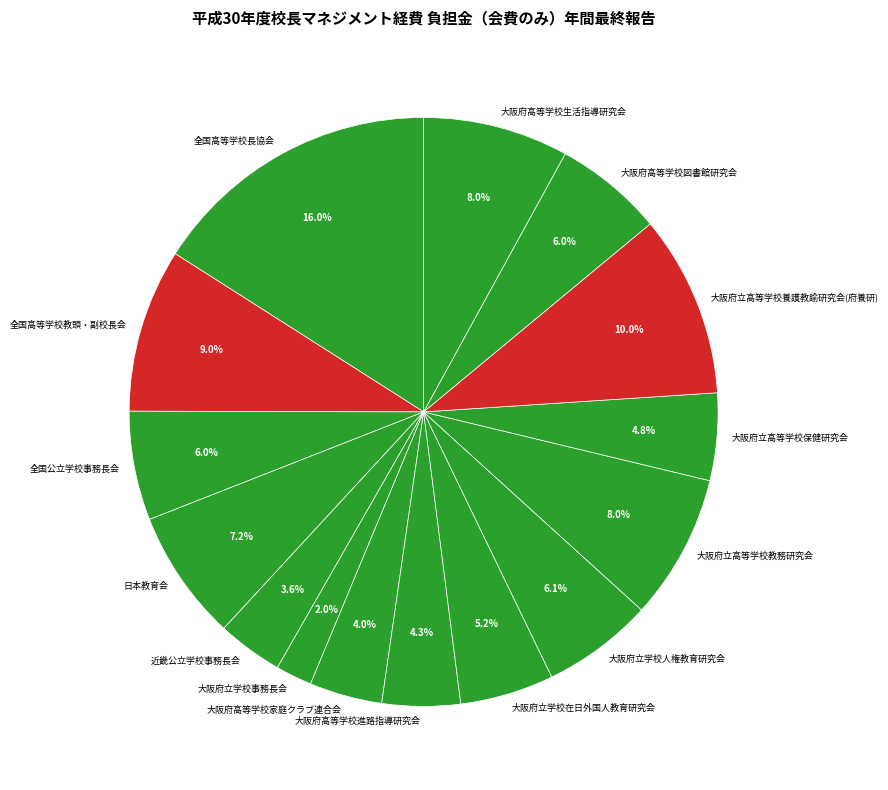

Which has a higher value, 大阪府立学校事務長会 or 大阪府高等学校家庭クラブ連合会?

大阪府高等学校家庭クラブ連合会